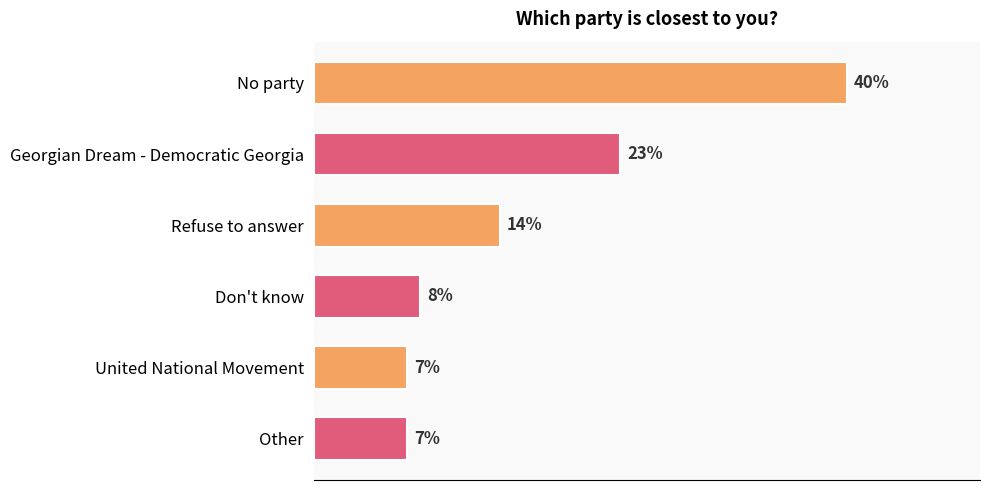

At which category does the chart reach its peak across all series?

No party